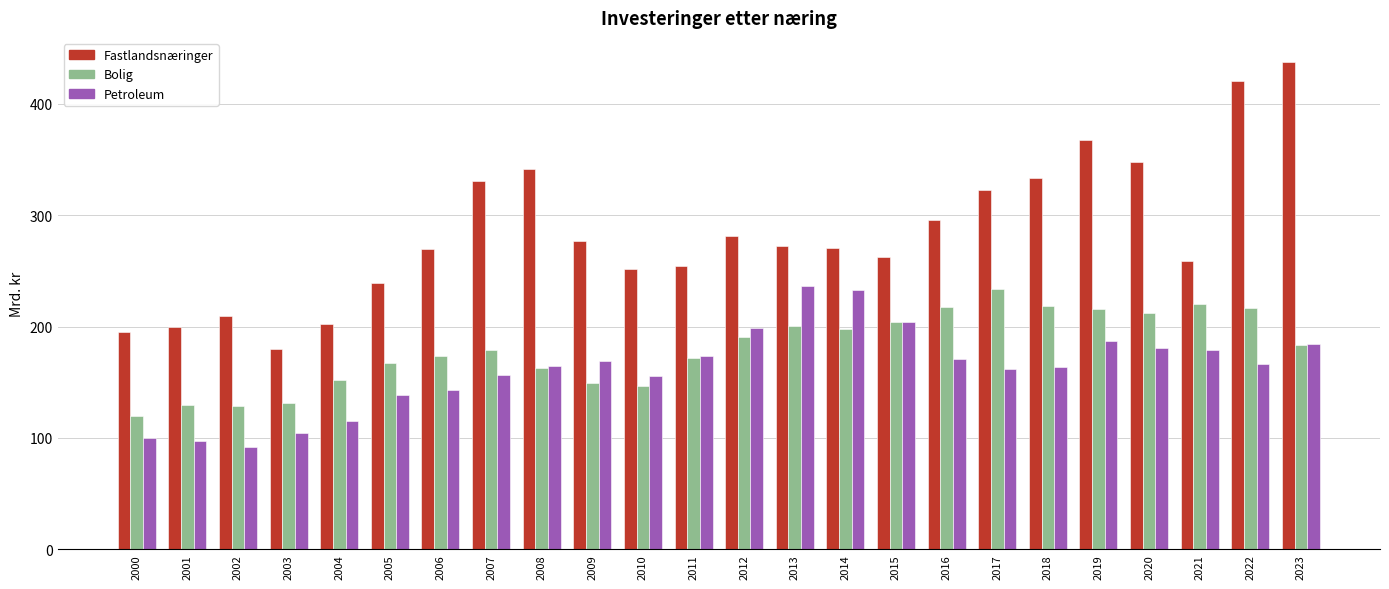

At 2007, list the series in order from largest to smallest.

Fastlandsnæringer, Bolig, Petroleum